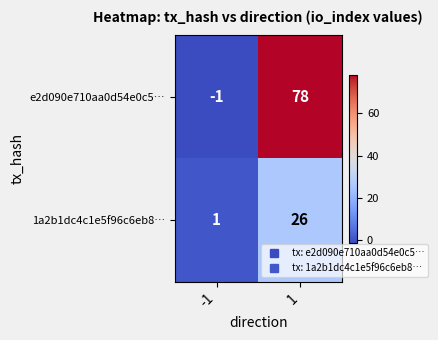

Which series has the widest spread of values?

e2d090e710aa0d54e0c5…